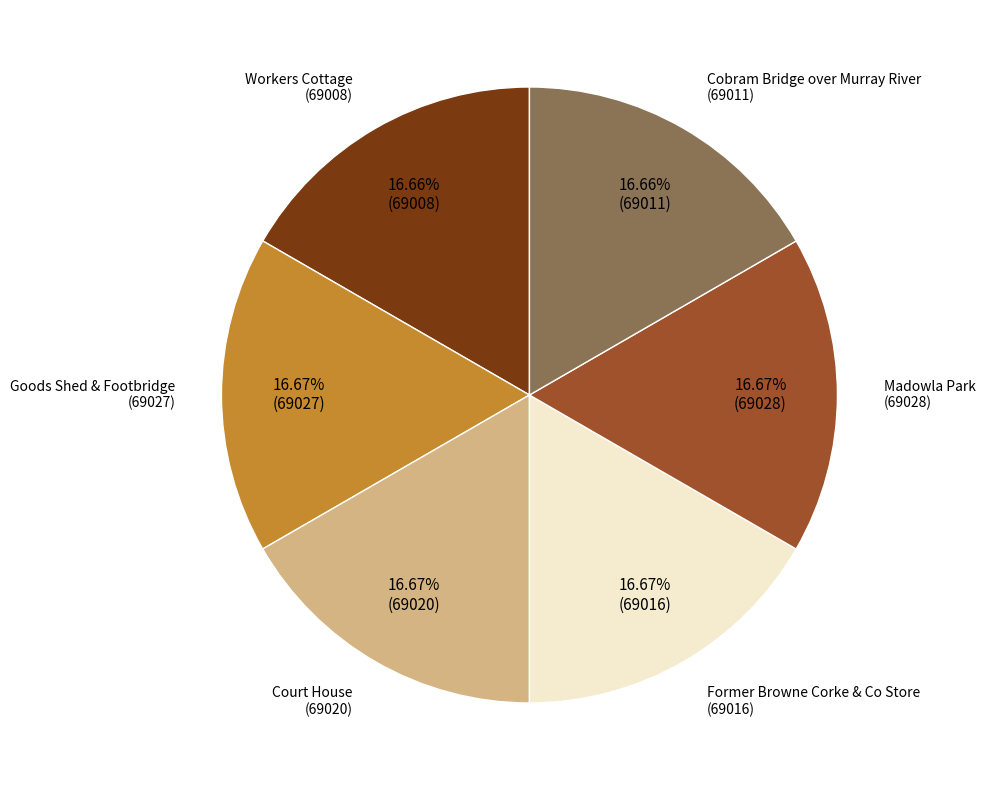

Count the number of slices in the pie.

6